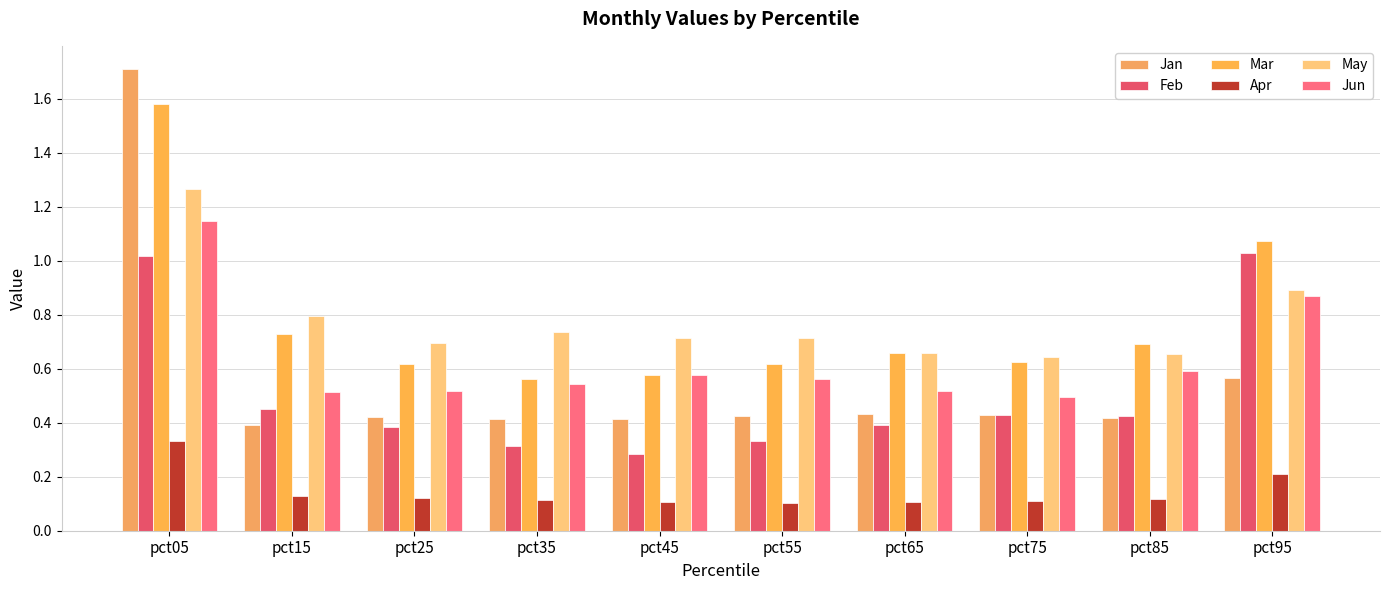

Reading left to right, list all the values displayed in this chart.

Jan: pct05=1.7	pct15=0.4	pct25=0.4	pct35=0.4	pct45=0.4	pct55=0.4	pct65=0.4	pct75=0.4	pct85=0.4	pct95=0.6
Feb: pct05=1.0	pct15=0.5	pct25=0.4	pct35=0.3	pct45=0.3	pct55=0.3	pct65=0.4	pct75=0.4	pct85=0.4	pct95=1.0
Mar: pct05=1.6	pct15=0.7	pct25=0.6	pct35=0.6	pct45=0.6	pct55=0.6	pct65=0.7	pct75=0.6	pct85=0.7	pct95=1.1
Apr: pct05=0.3	pct15=0.1	pct25=0.1	pct35=0.1	pct45=0.1	pct55=0.1	pct65=0.1	pct75=0.1	pct85=0.1	pct95=0.2
May: pct05=1.3	pct15=0.8	pct25=0.7	pct35=0.7	pct45=0.7	pct55=0.7	pct65=0.7	pct75=0.6	pct85=0.7	pct95=0.9
Jun: pct05=1.1	pct15=0.5	pct25=0.5	pct35=0.5	pct45=0.6	pct55=0.6	pct65=0.5	pct75=0.5	pct85=0.6	pct95=0.9